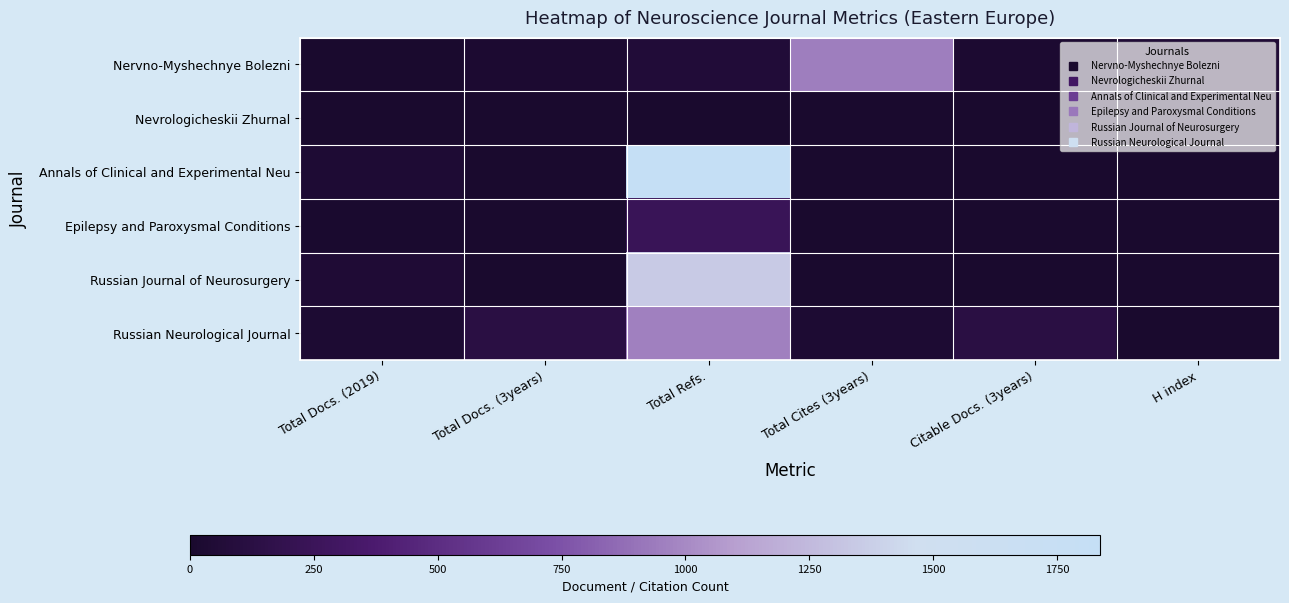

Which has a higher value, Total Docs. (3years) or H index?

H index